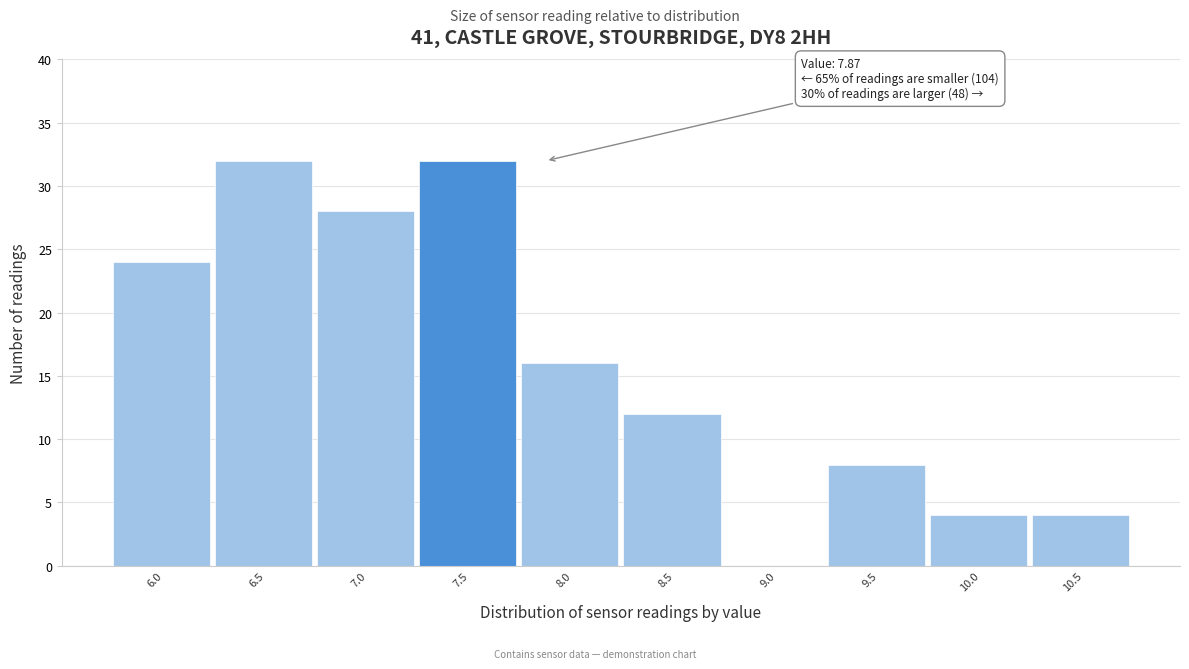

Reading left to right, what are all the values shown in this chart?

6.0=24	6.5=32	7.0=28	7.5=32	8.0=16	8.5=12	9.0=0	9.5=8	10.0=4	10.5=4